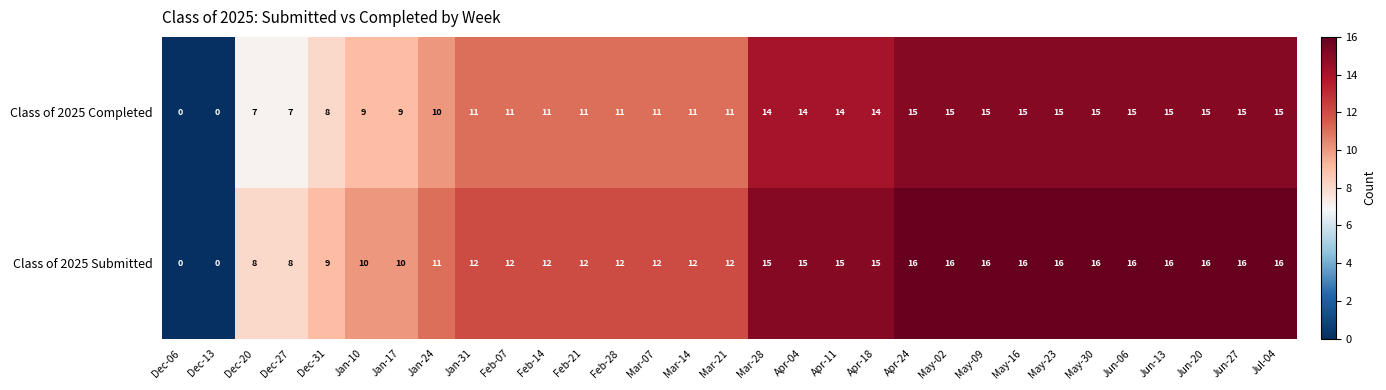

What is the maximum value for Class of 2025 Completed?

15